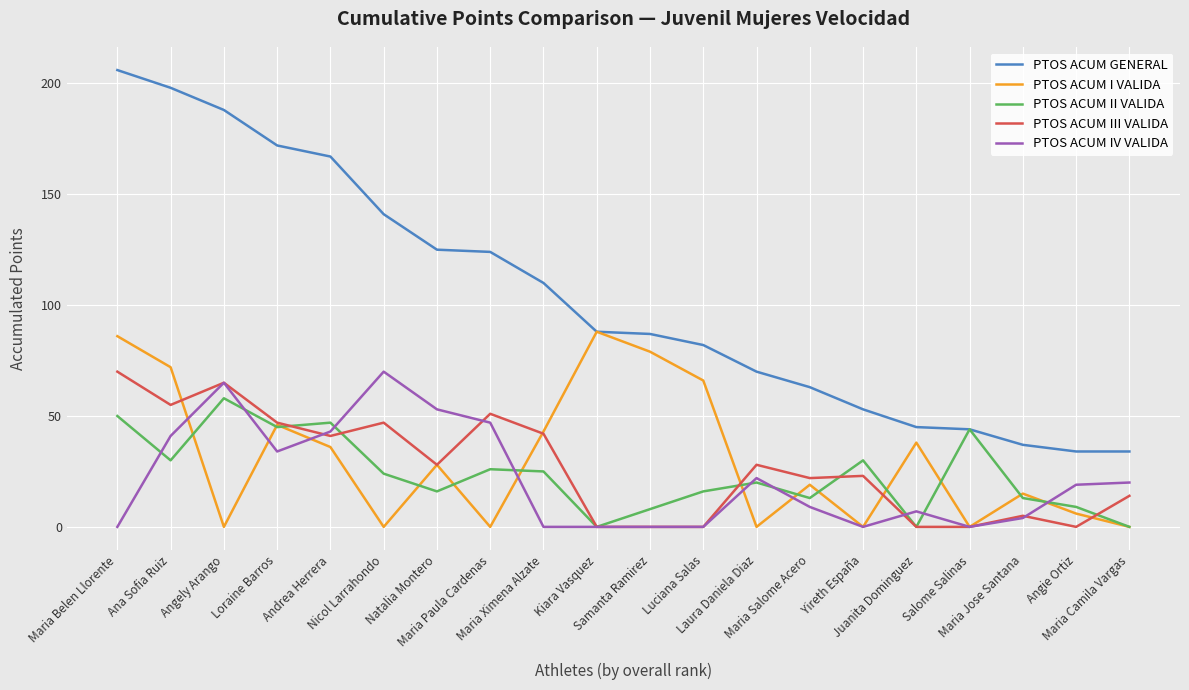

The PTOS ACUM GENERAL series shows 53 at Yireth España. True or false?

True